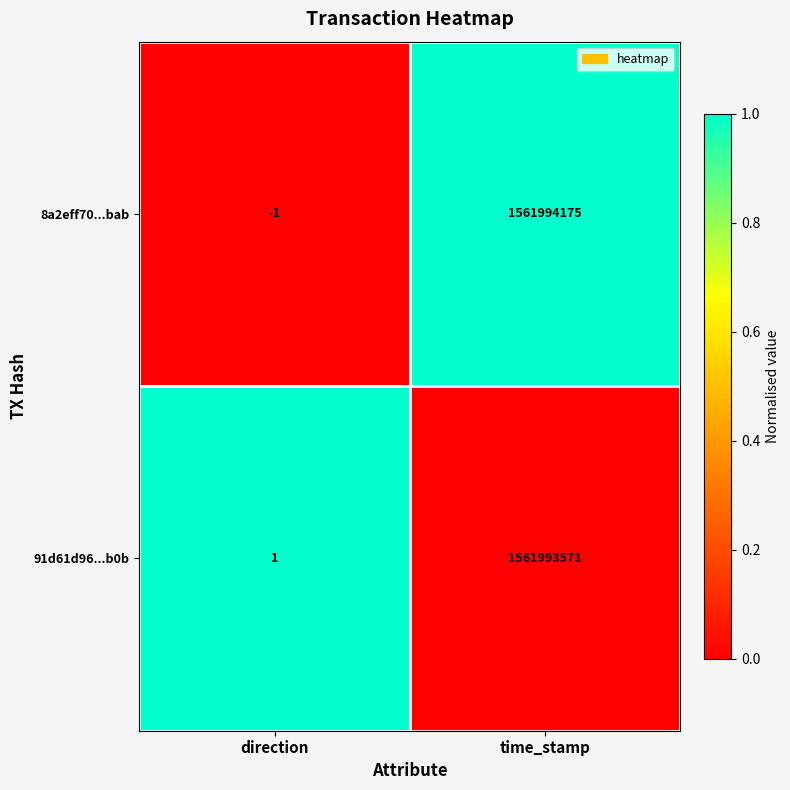

Which series changed the most between direction and time_stamp?

8a2eff70...bab